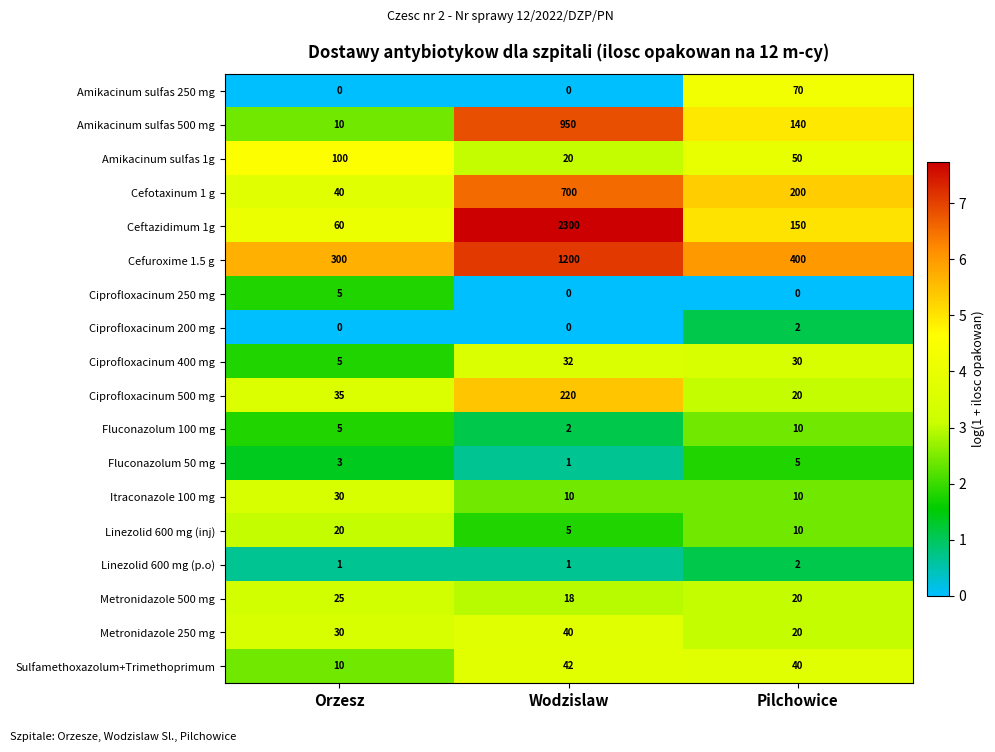

Is it true that Ceftazidimum 1g equals 2300 at Wodzislaw?

True